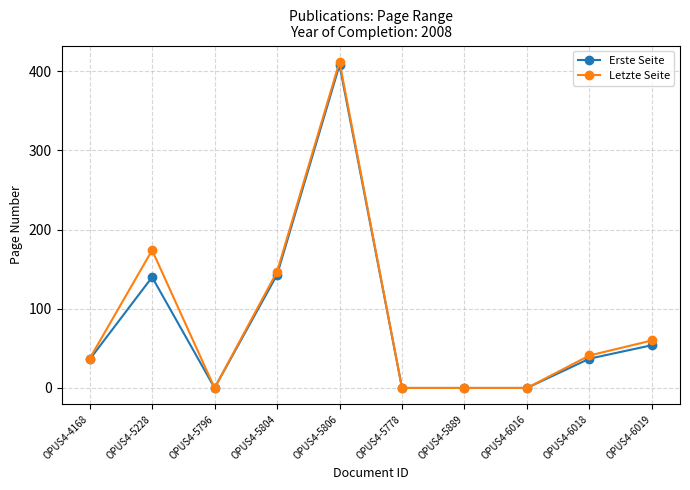

True or false: Erste Seite has more than 0 points higher than both neighbors.

True